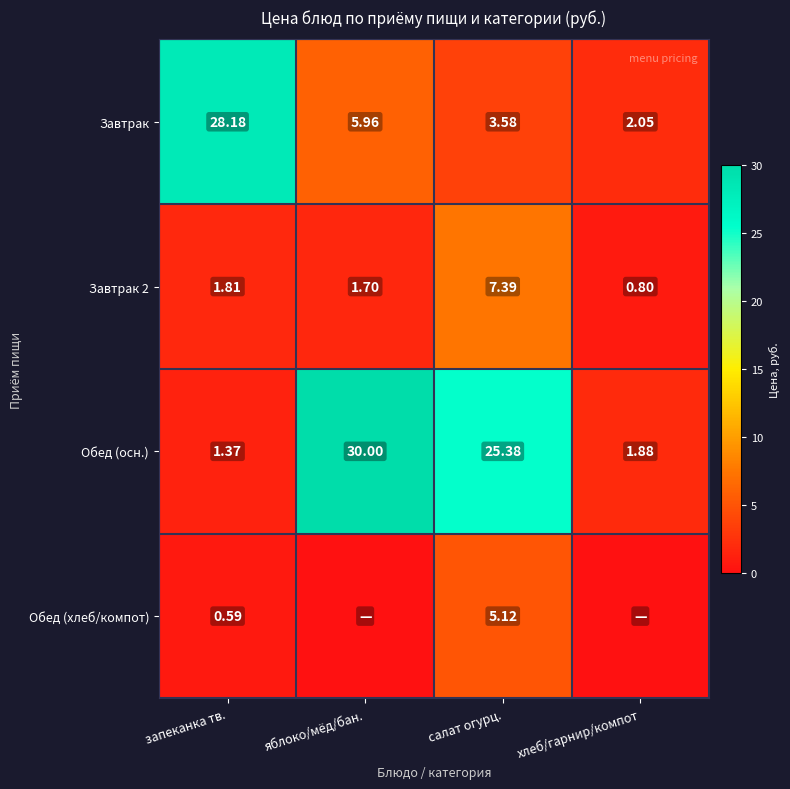

At which label does Обед (осн.) first exceed 25?

яблоко/мёд/бан.